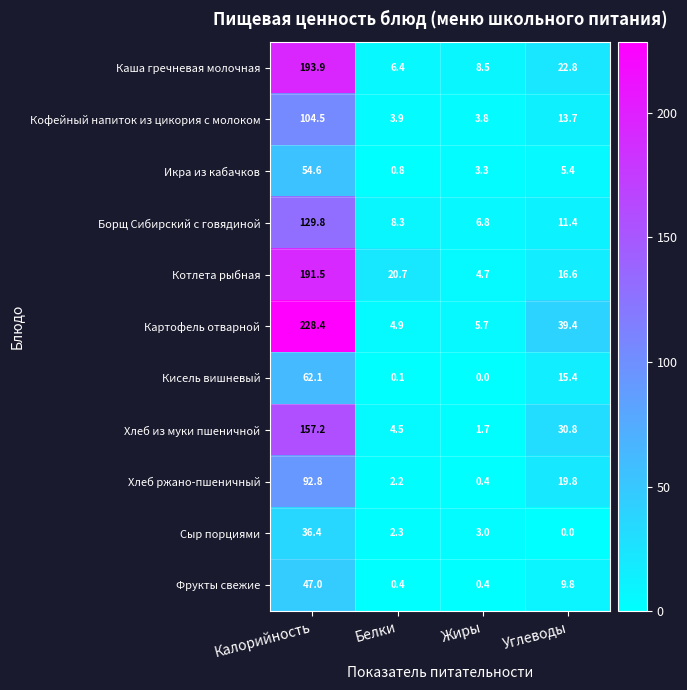

Which series has the largest range (max minus min)?

Картофель отварной